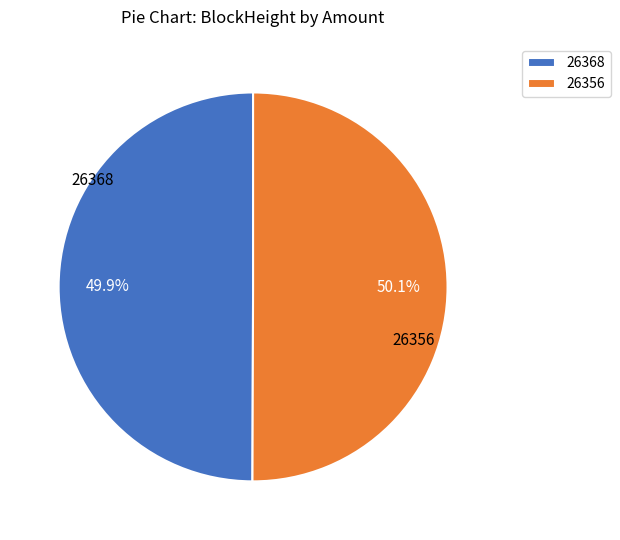

Is there any slice that represents more than half of the pie?

Yes